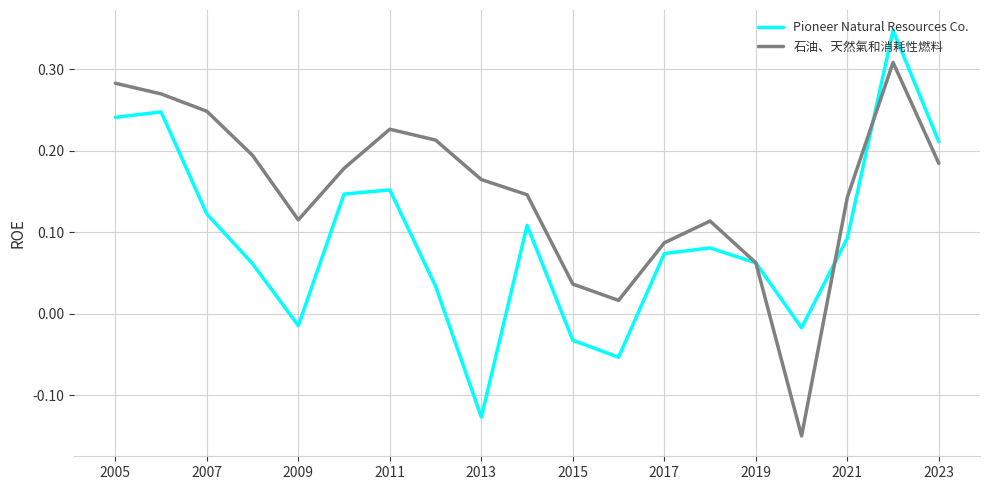

List the series in order of their overall mean, lowest first.

Pioneer Natural Resources Co., 石油、天然氣和消耗性燃料